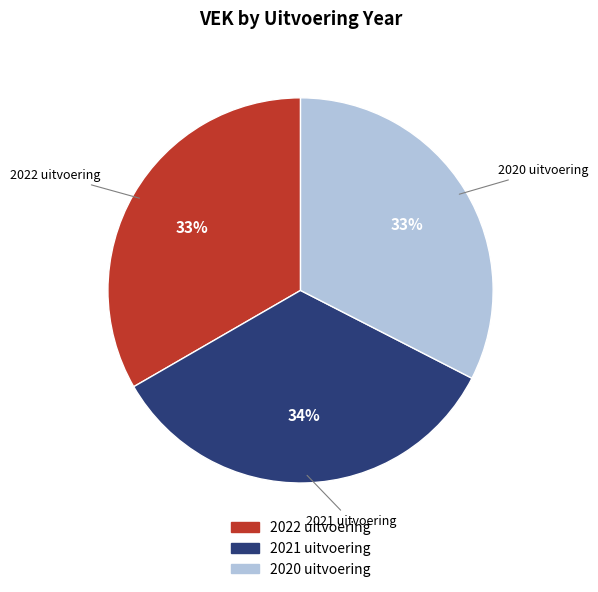

What percentage is the 2021 uitvoering slice, to the nearest percent?

34%